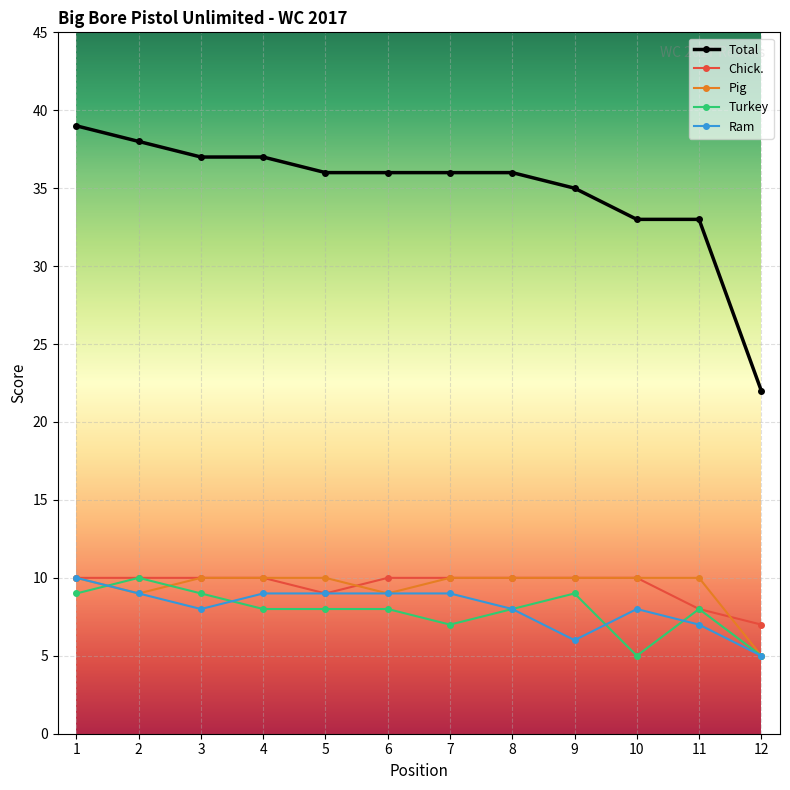

True or false: Ram has a value of 4 at 8.

False